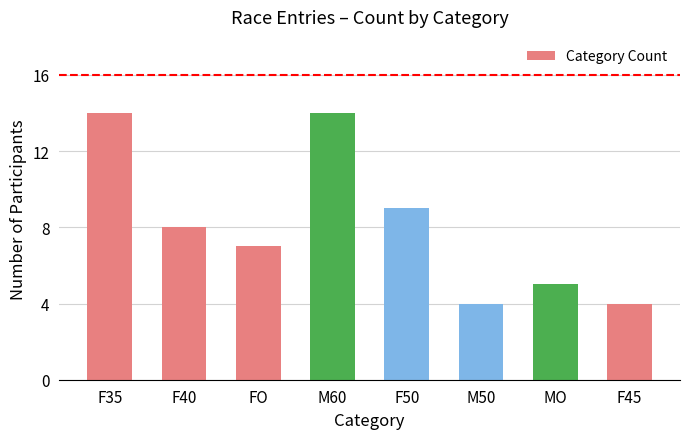

What is the change in value from F40 to M50?

-4